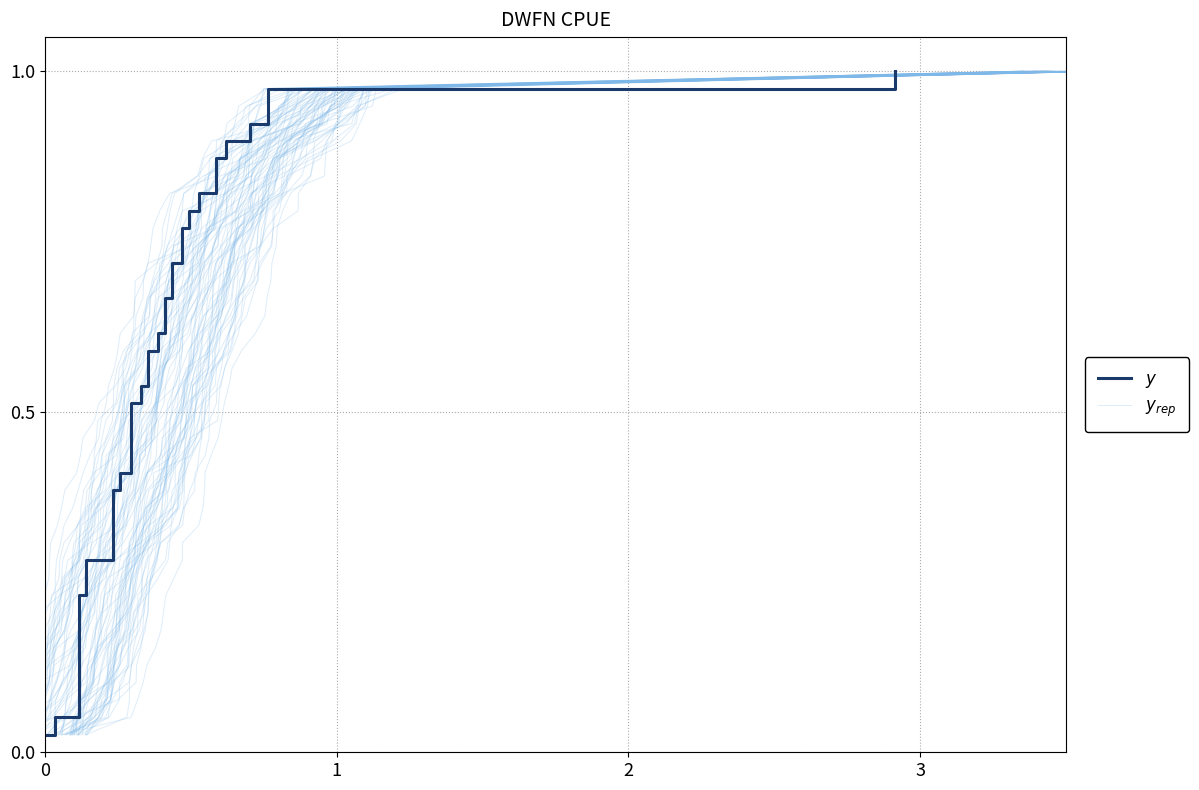

Rank the series by their maximum value, from lowest to highest.

$y_{rep}$, $y$